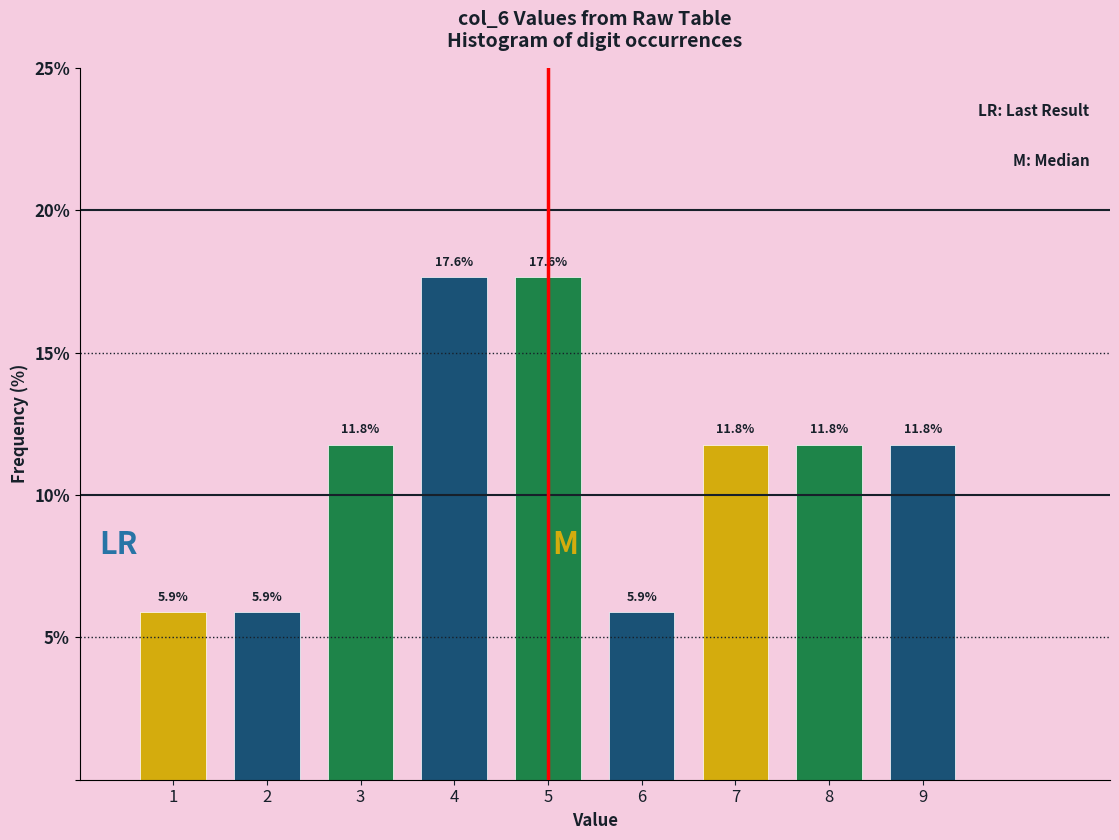

Reading left to right, transcribe all the data shown in this chart.

1=5.9	2=5.9	3=11.8	4=17.6	5=17.6	6=5.9	7=11.8	8=11.8	9=11.8